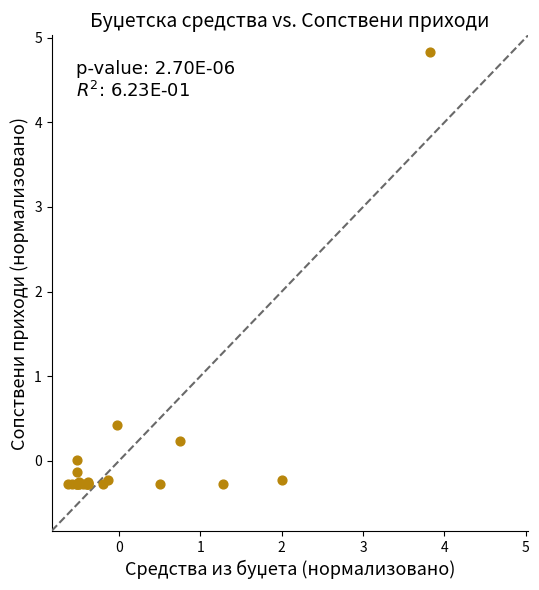

What Y value in the scatter plot is closest to 2?

0.4